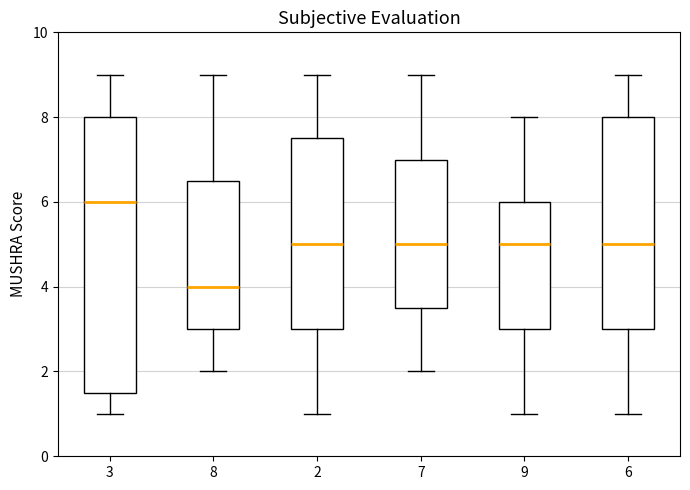

Reading left to right, transcribe this box plot: for each box, give where its median line is, the range the box spans, and where its two whiskers end, as read against the y-axis. The values are not printed on the chart, so give them approximately, as read against the axis.

3: median 6.0, box 1.6 to 8.0, whiskers 1.0 to 9.0
8: median 4.0, box 3.0 to 6.6, whiskers 2.0 to 9.0
2: median 5.0, box 3.0 to 7.6, whiskers 1.0 to 9.0
7: median 5.0, box 3.6 to 7.0, whiskers 2.0 to 9.0
9: median 5.0, box 3.0 to 6.0, whiskers 1.0 to 8.0
6: median 5.0, box 3.0 to 8.0, whiskers 1.0 to 9.0